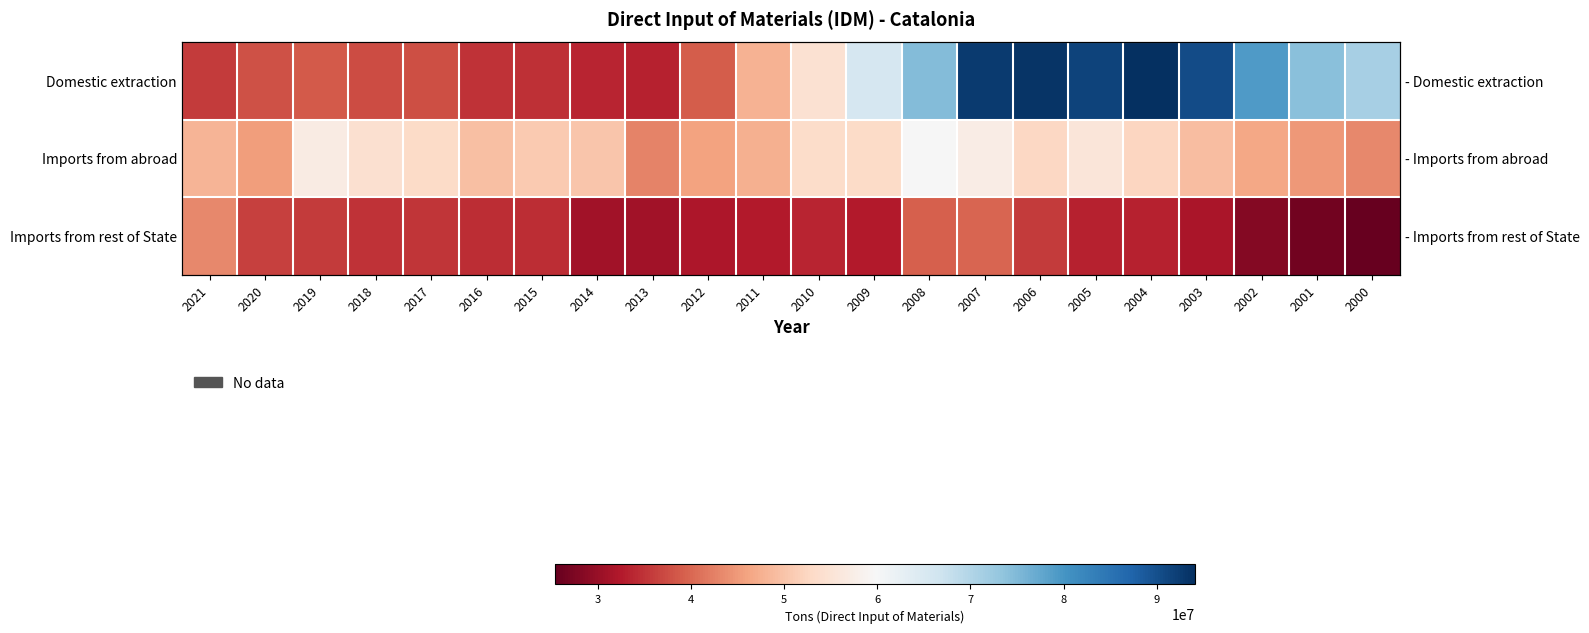

What is the difference between the maximum and minimum values in the Imports from rest of State series?

17864950